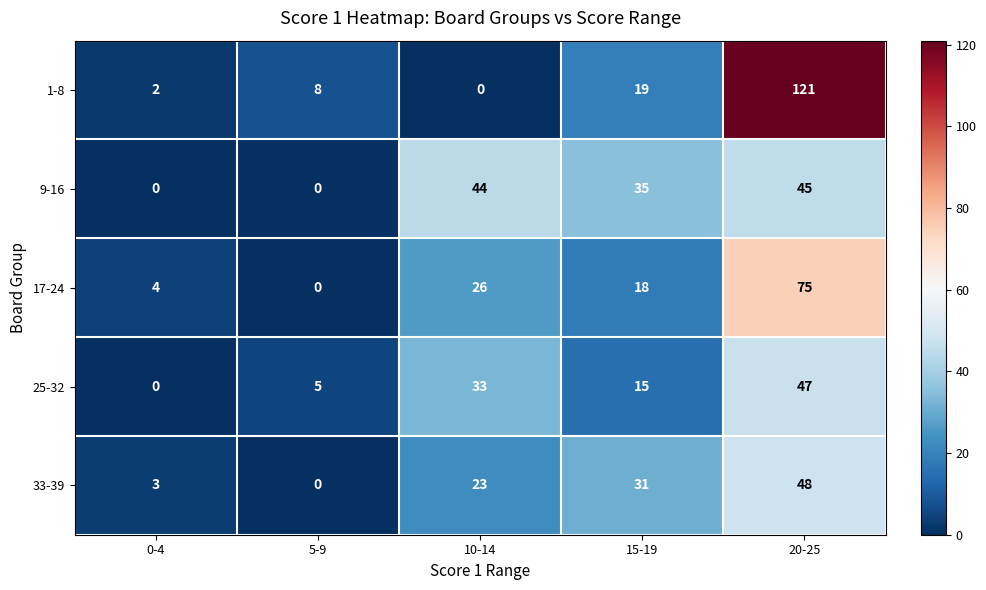

What is the difference between the second highest and second lowest values in the 33-39 series?

28